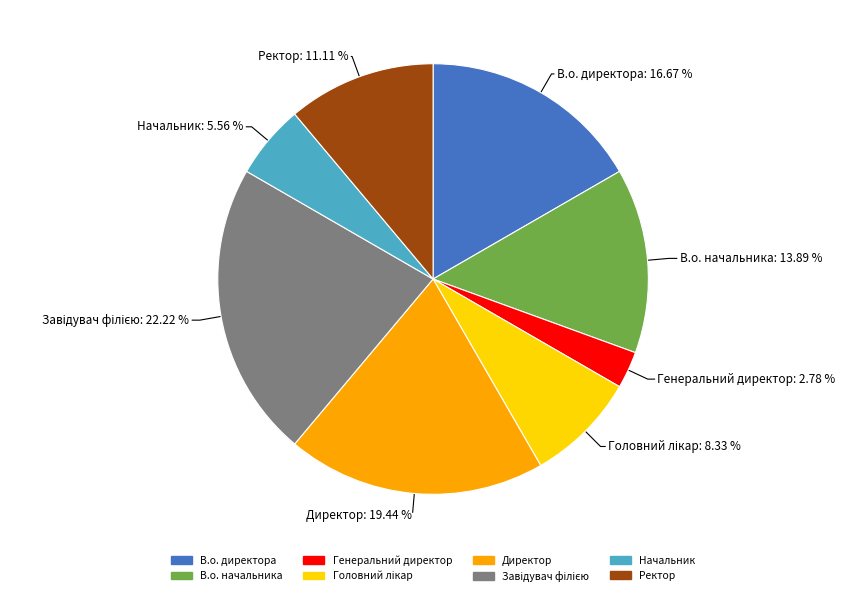

Combined, do Начальник and Генеральний директор account for over 50%?

No